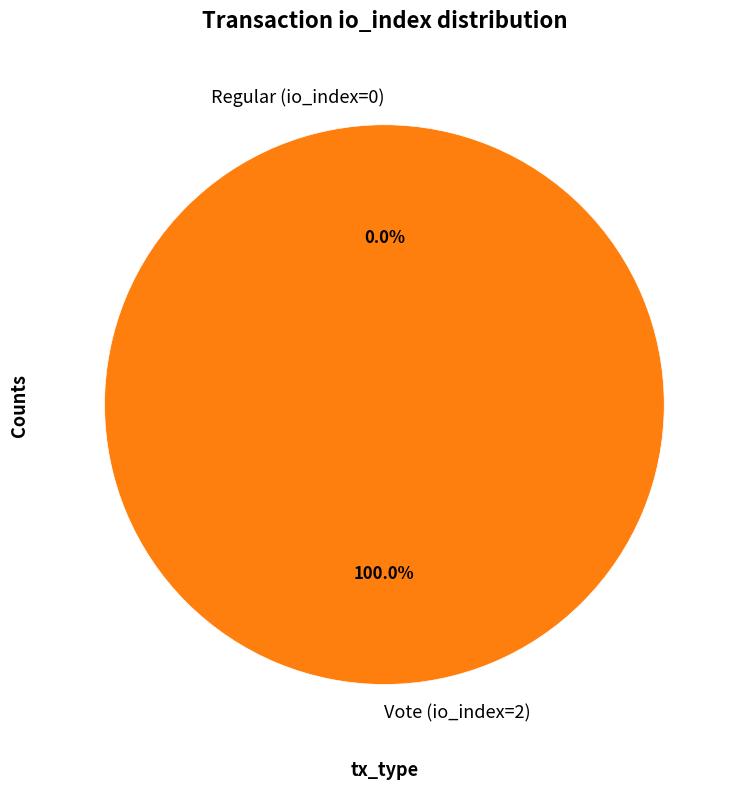

Which slice represents more than half of the pie?

Vote (io_index=2)